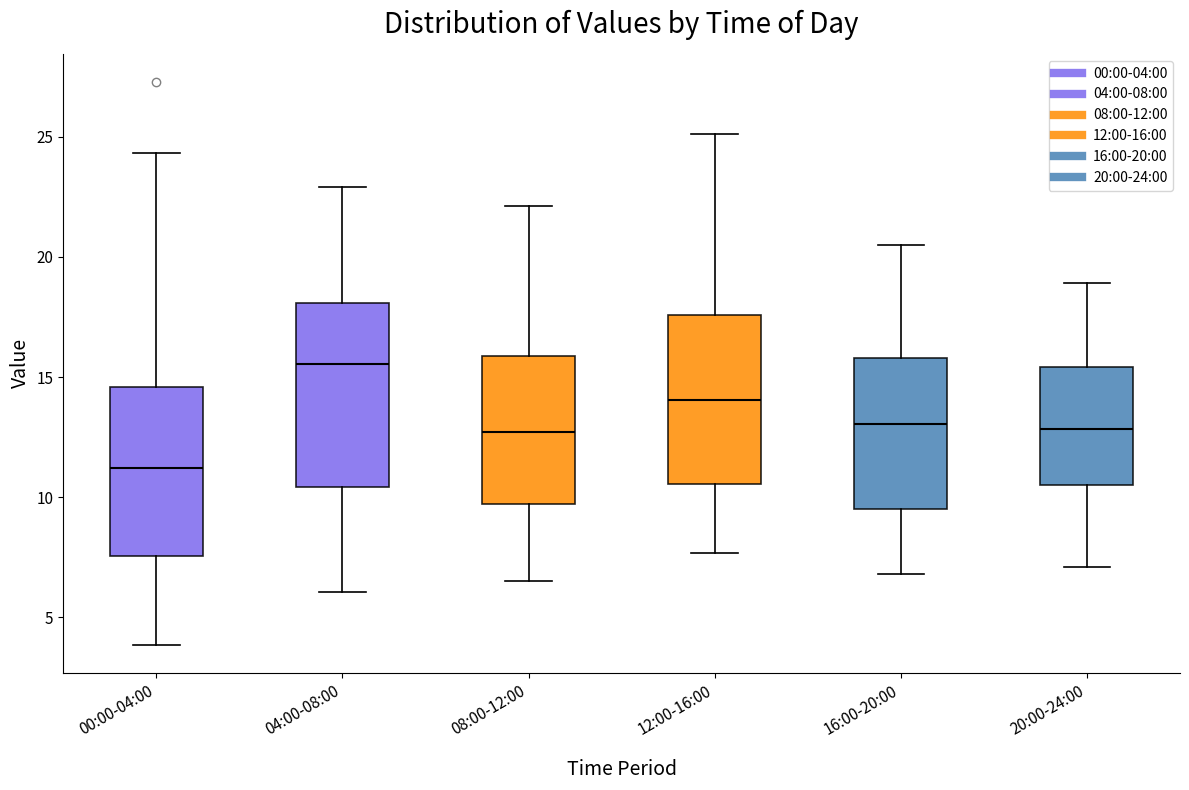

Where is the lower edge of the box for 12:00-16:00 on the y-axis? The values are not printed on the chart, so give them approximately, as read against the axis.

10.5